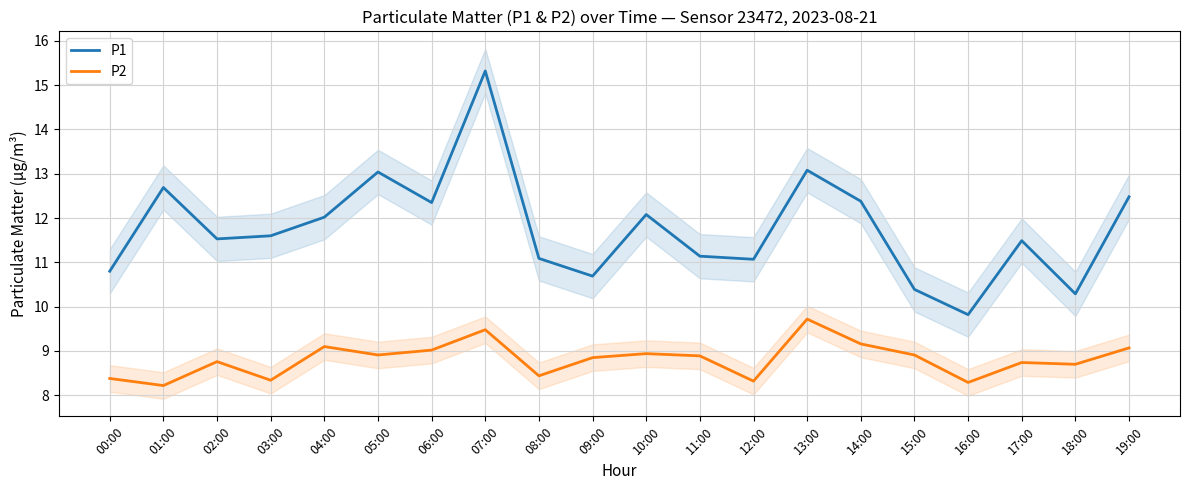

What is the sum of all P1 values?

235.3